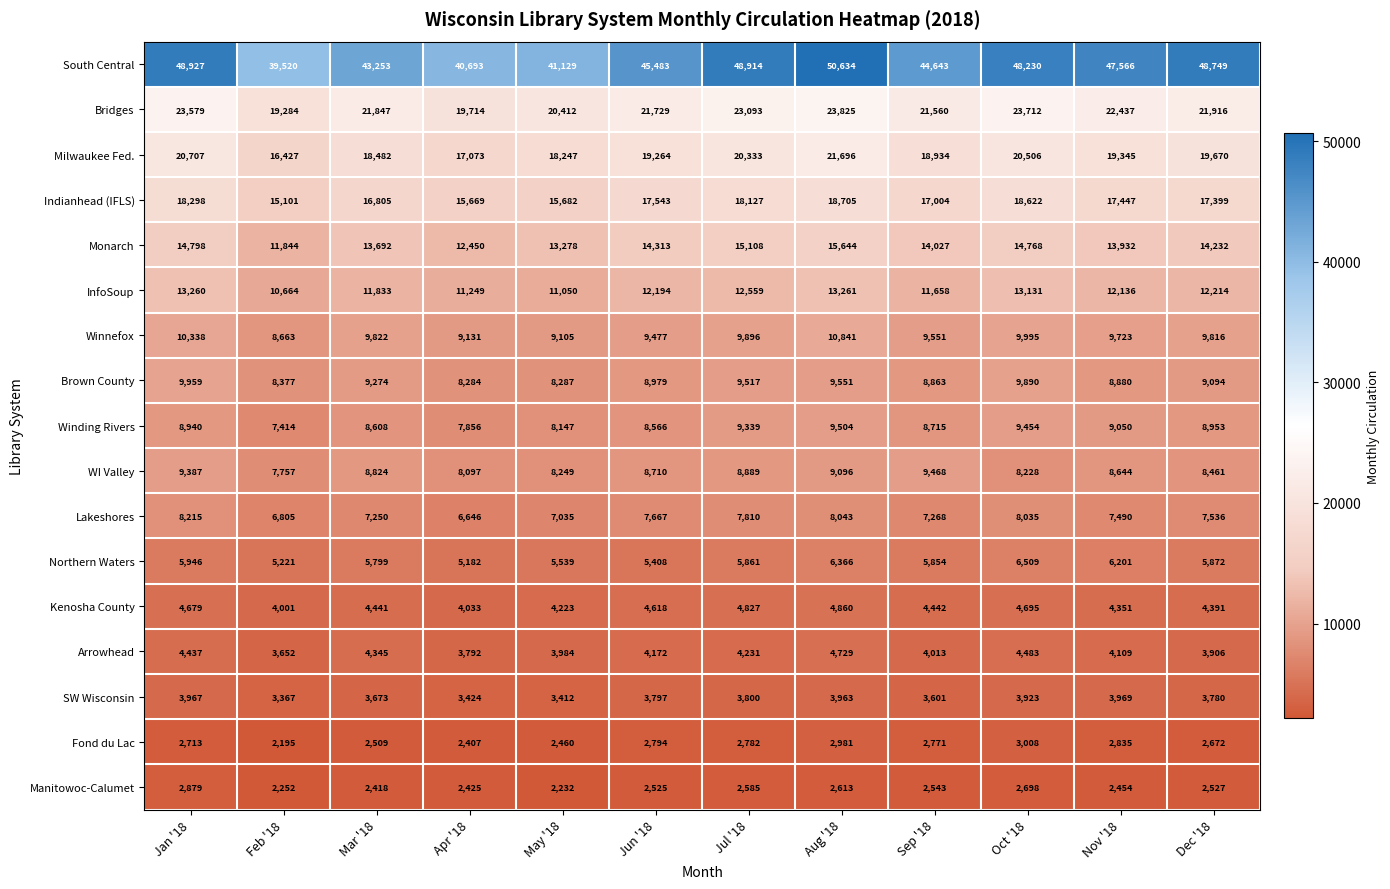

At how many categories does at least one series exceed 38015?

12